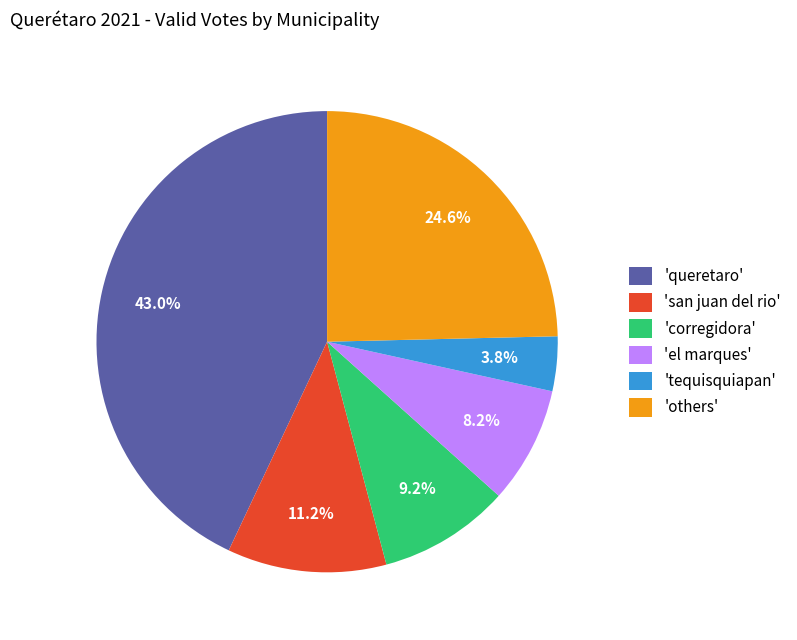

How many segments does this pie chart have?

6